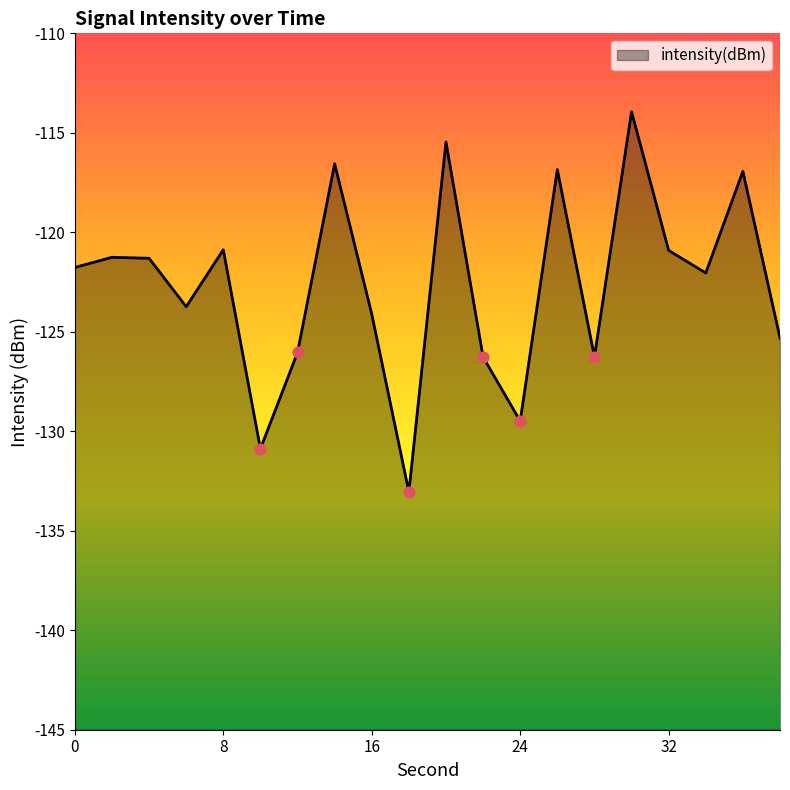

Which has a higher value, 32 or 12?

32